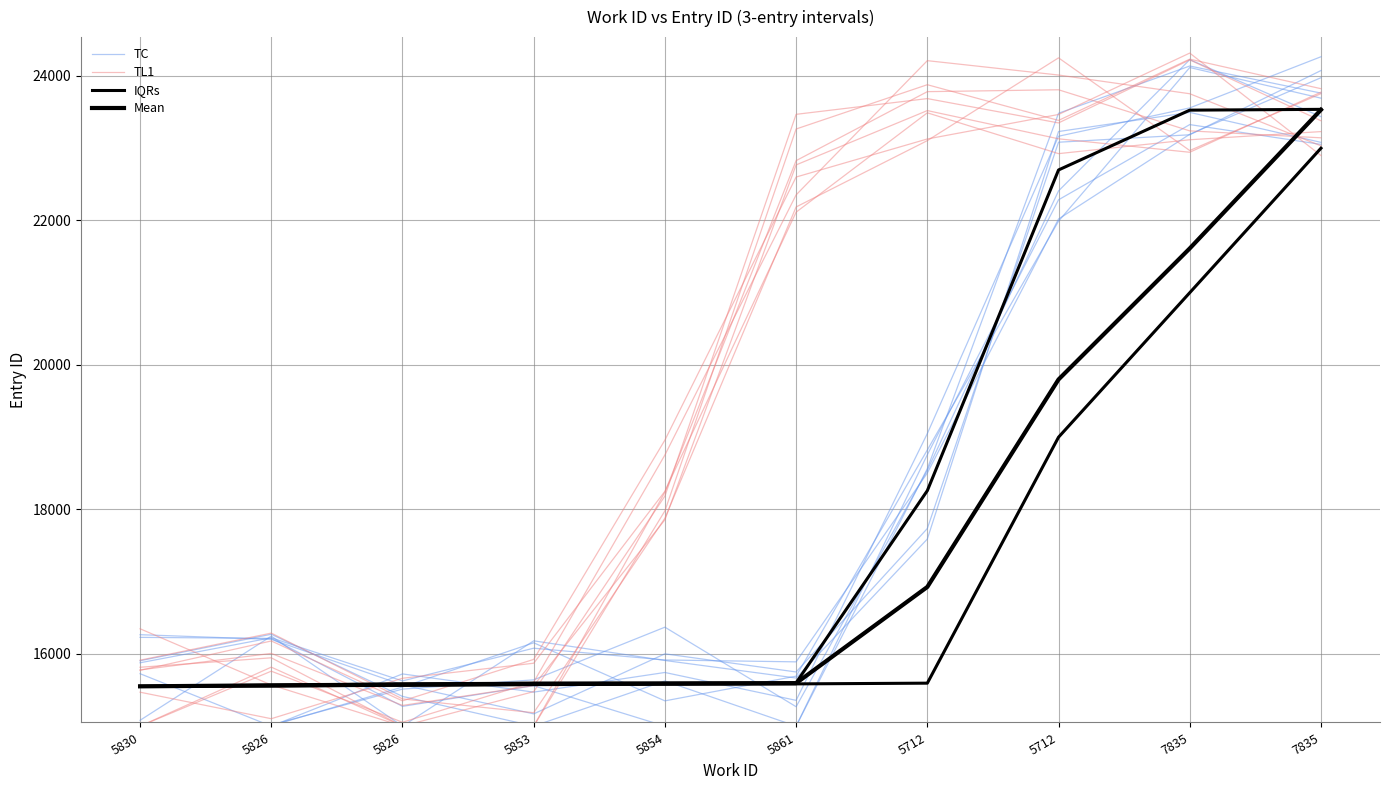

What is the label of the 9th point from the right?

5826